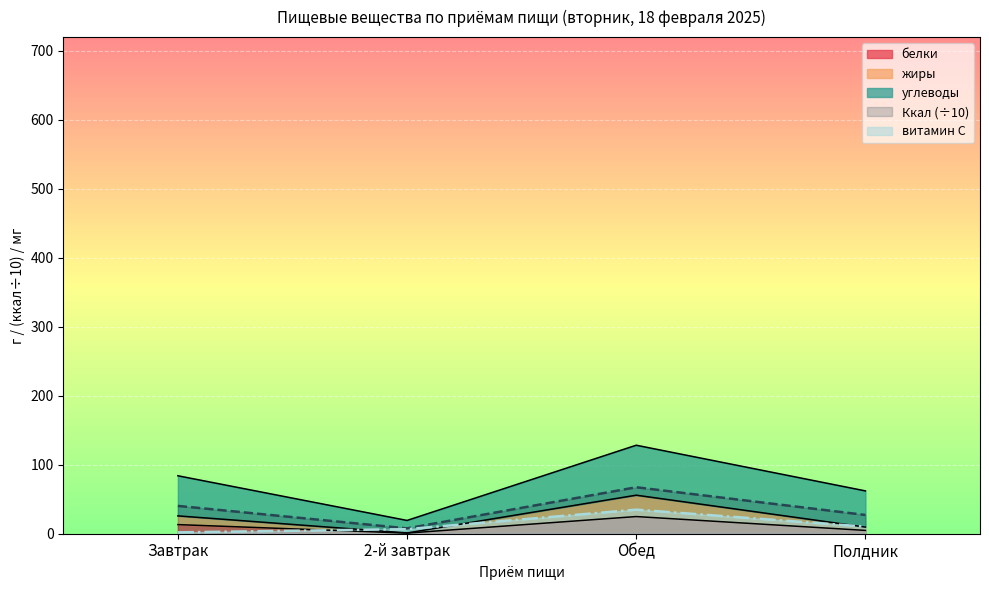

The белки series shows 12.3 at Обед. True or false?

False